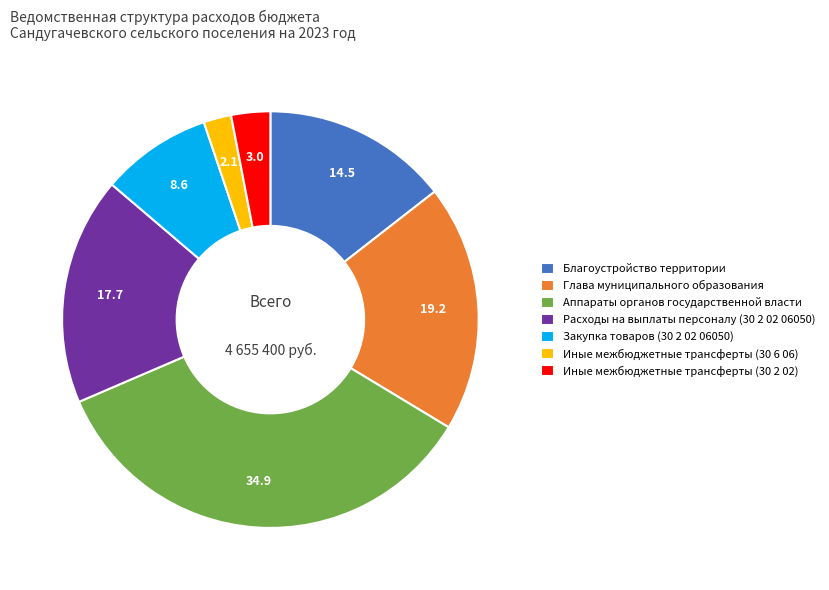

How many segments does this pie chart have?

7